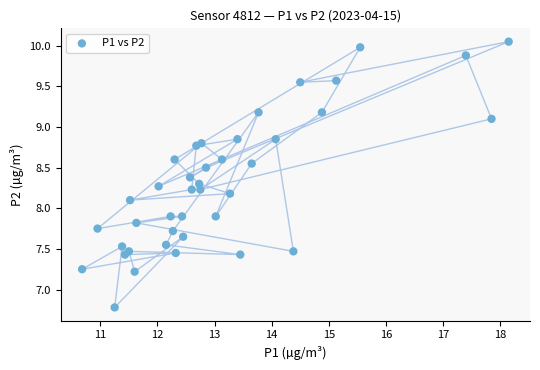

What is the range of Y values (max minus min)?

3.3